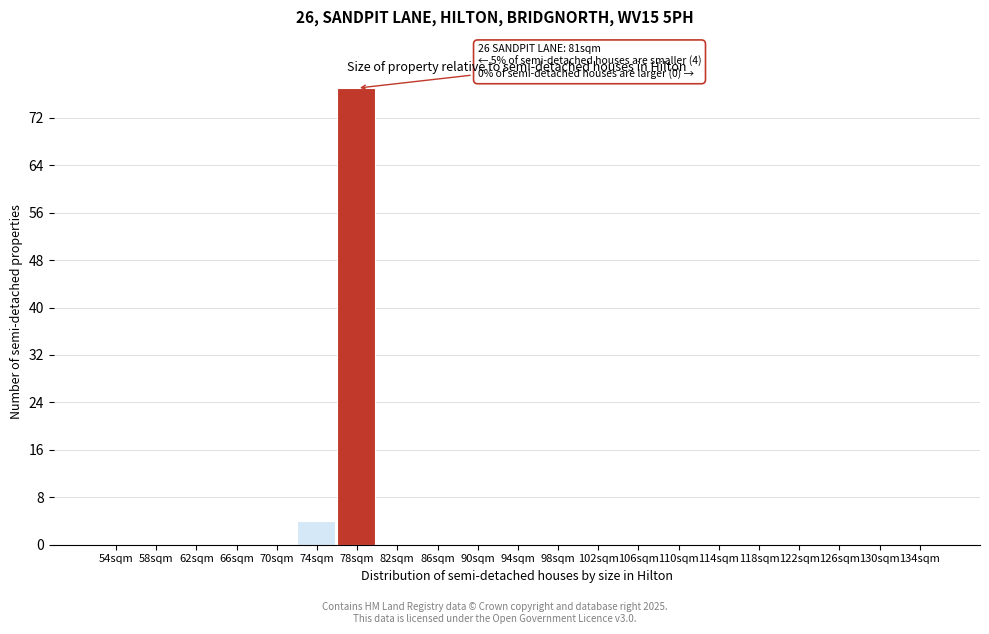

Reading left to right, extract all data points from this chart.

54sqm=0	58sqm=0	62sqm=0	66sqm=0	70sqm=0	74sqm=4	78sqm=77	82sqm=0	86sqm=0	90sqm=0	94sqm=0	98sqm=0	102sqm=0	106sqm=0	110sqm=0	114sqm=0	118sqm=0	122sqm=0	126sqm=0	130sqm=0	134sqm=0